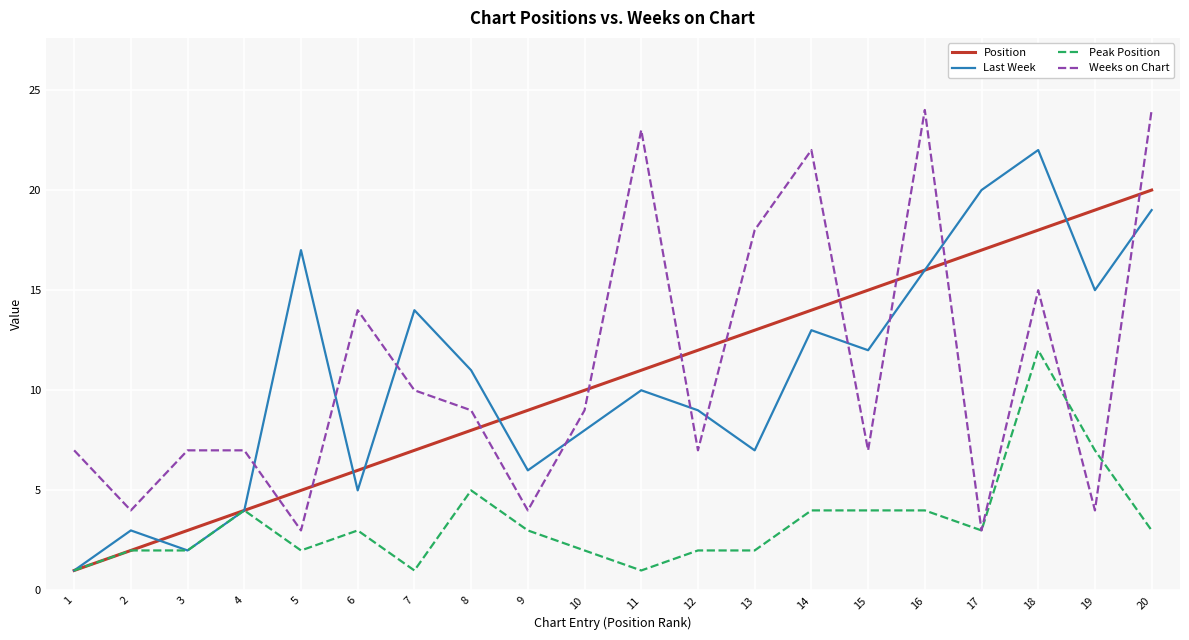

What is the maximum value for Peak Position?

12